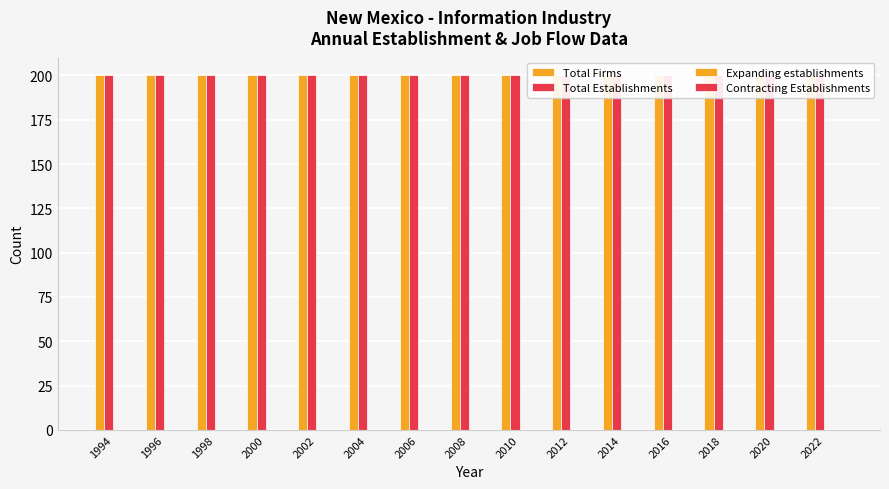

How many series are shown in this chart?

4